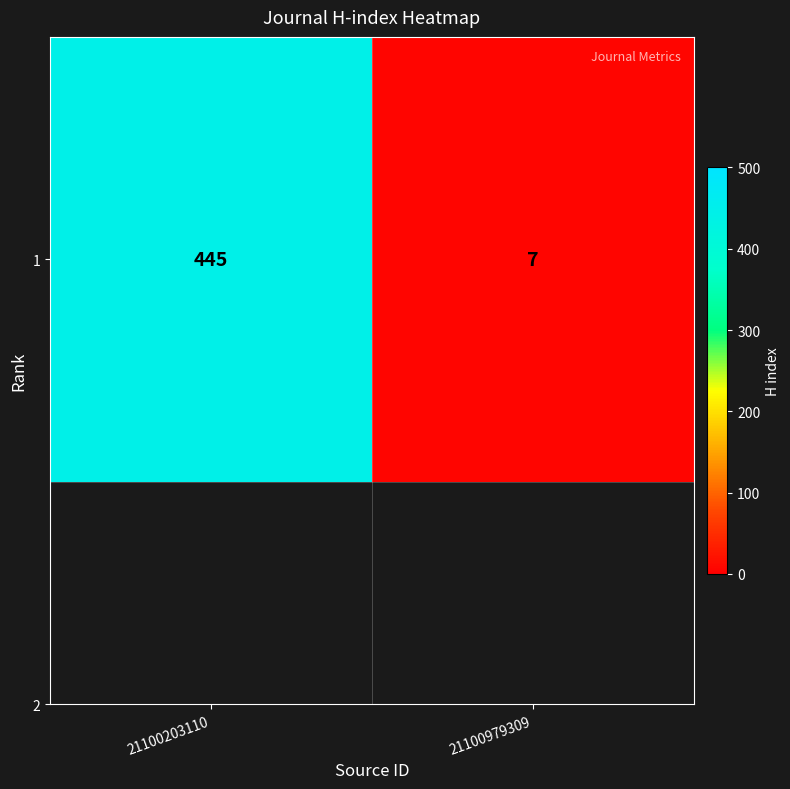

Which category has the highest value across all series?

21100203110